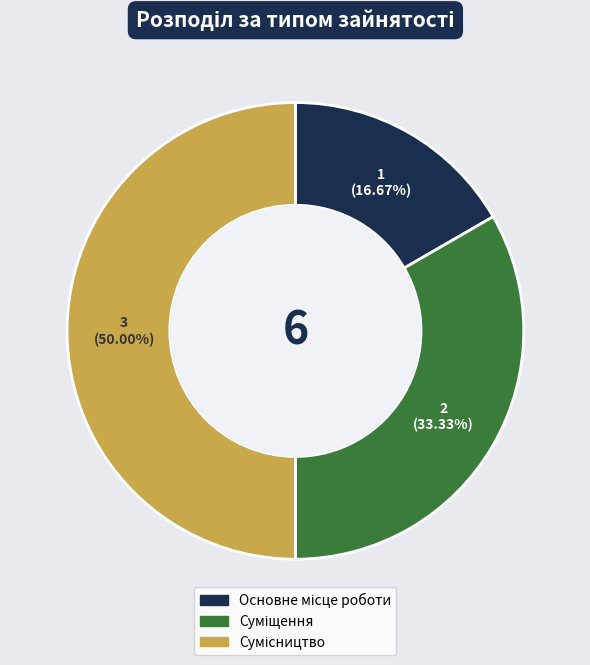

Is there a majority slice in this chart?

No